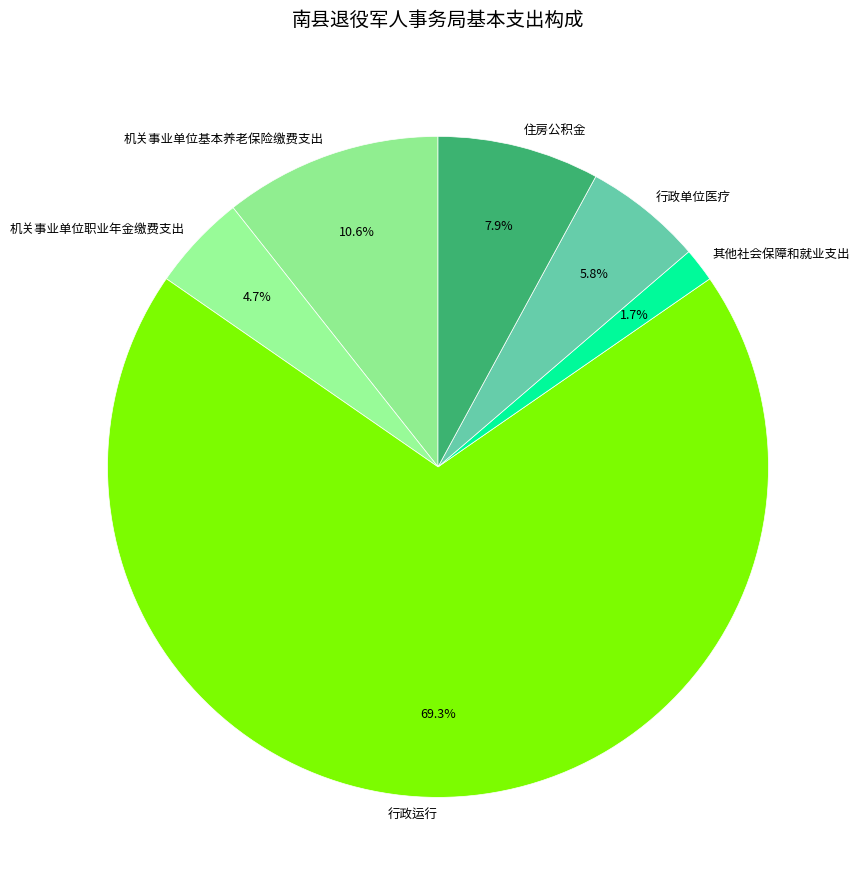

True or false: 行政运行 accounts for 82% of the total.

False